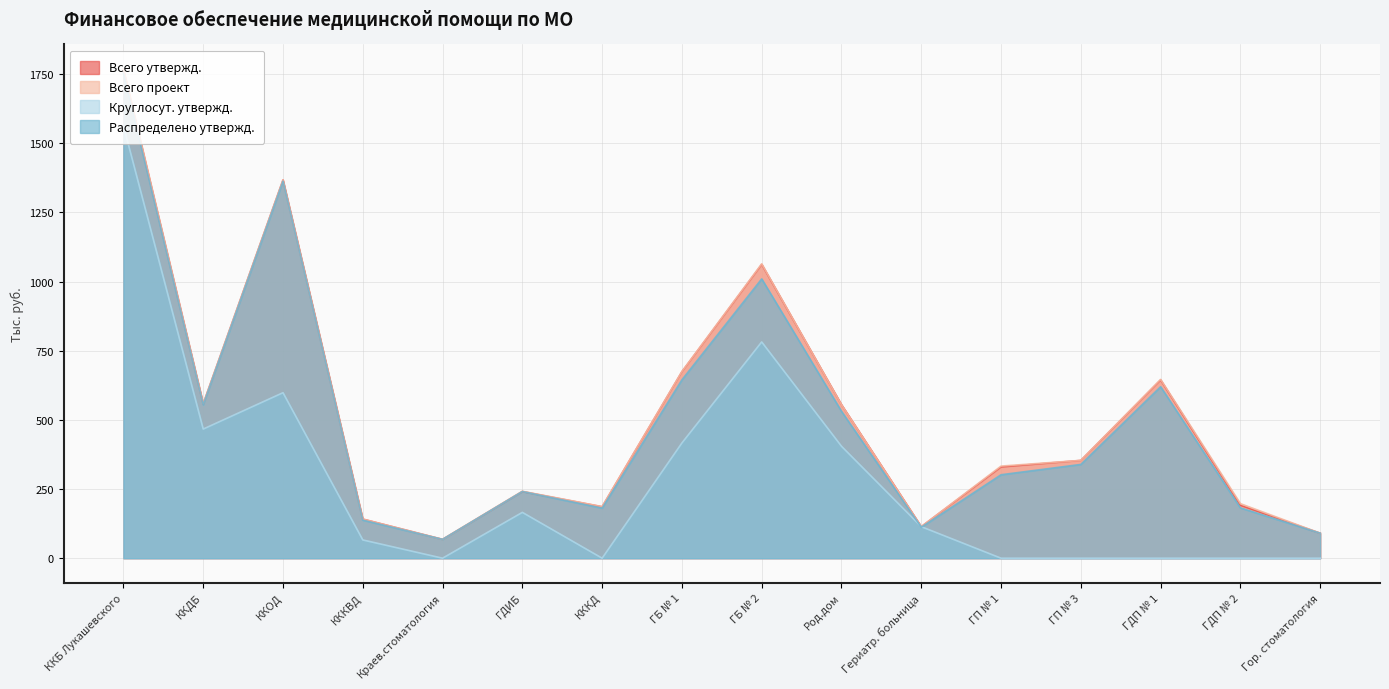

Which series has the widest spread of values?

Всего проект